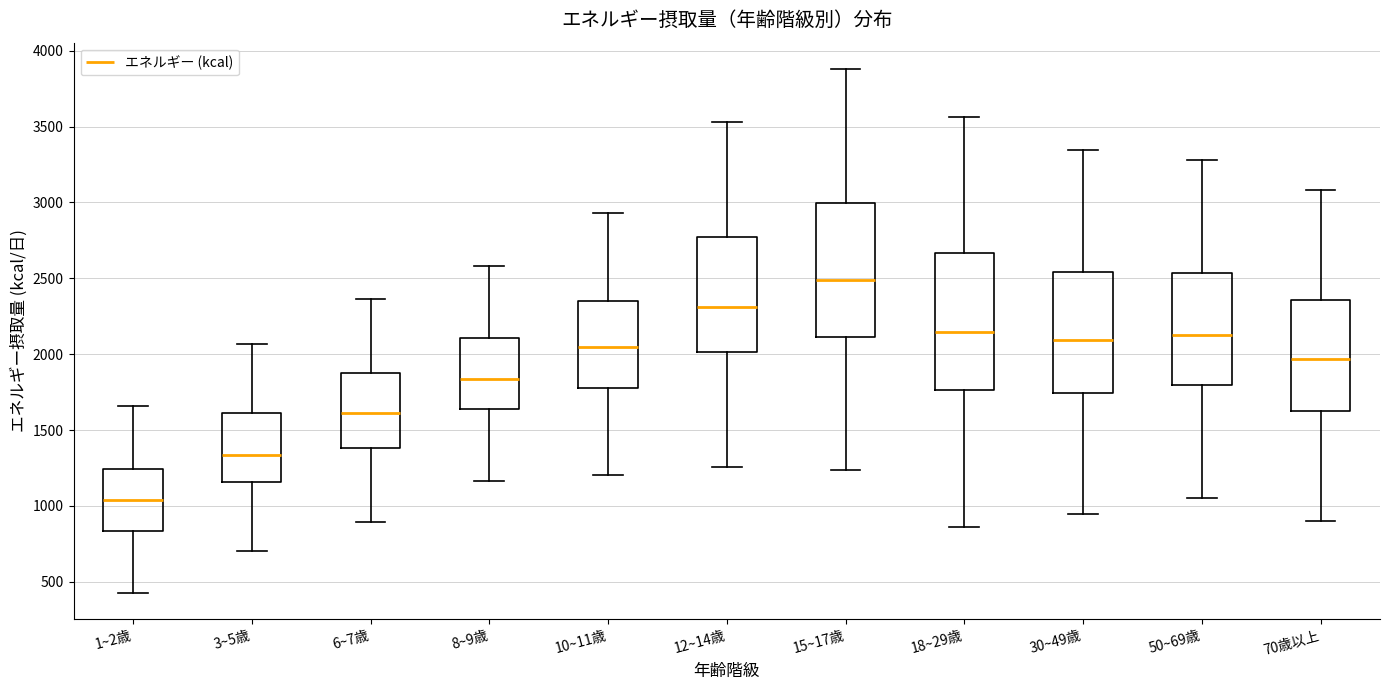

Reading left to right, read every box against the y-axis: the position of its median line, the range the box covers, and the ends of its whiskers. The values are not printed on the chart, so give them approximately, as read against the axis.

1~2歳: median 1050, box 850 to 1250, whiskers 400 to 1650
3~5歳: median 1350, box 1150 to 1600, whiskers 700 to 2050
6~7歳: median 1600, box 1400 to 1850, whiskers 900 to 2350
8~9歳: median 1850, box 1650 to 2100, whiskers 1150 to 2600
10~11歳: median 2050, box 1800 to 2350, whiskers 1200 to 2950
12~14歳: median 2300, box 2000 to 2750, whiskers 1250 to 3550
15~17歳: median 2500, box 2100 to 3000, whiskers 1250 to 3900
18~29歳: median 2150, box 1750 to 2650, whiskers 850 to 3550
30~49歳: median 2100, box 1750 to 2550, whiskers 950 to 3350
50~69歳: median 2150, box 1800 to 2550, whiskers 1050 to 3300
70歳以上: median 1950, box 1650 to 2350, whiskers 900 to 3100